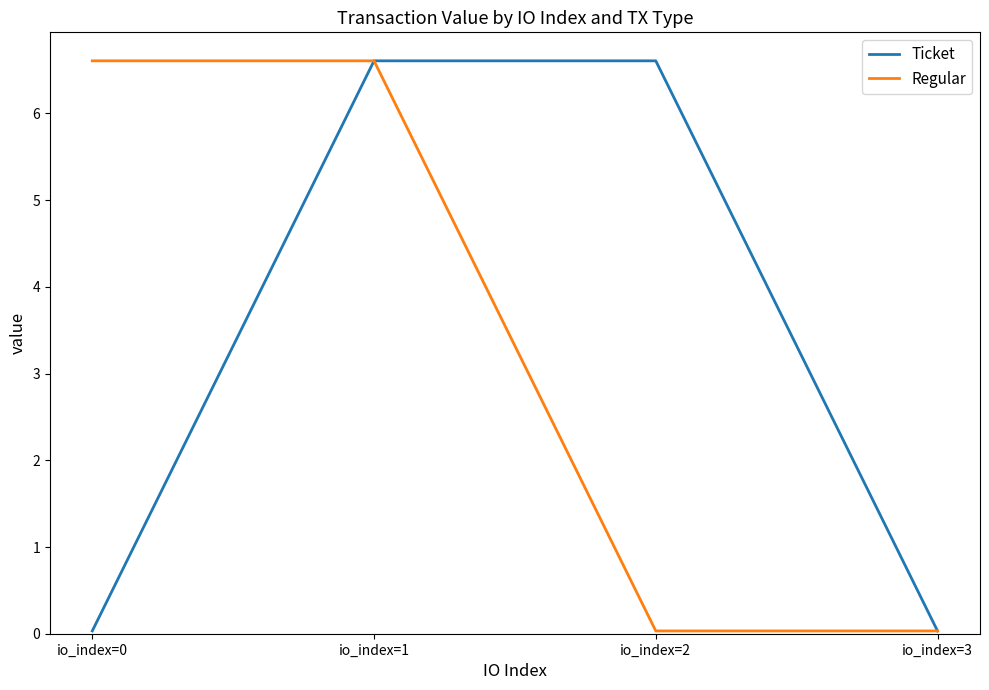

What is the highest value of the Regular series?

6.6